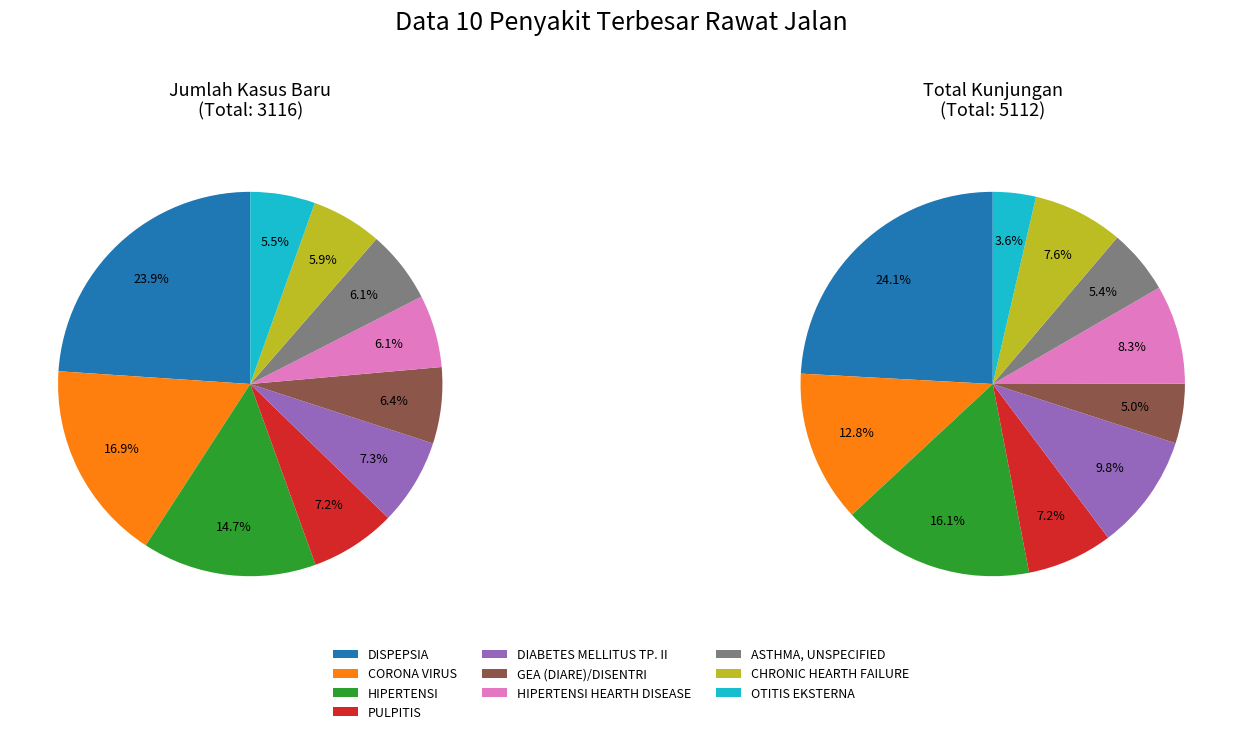

Is it true that PULPITIS is 7% of the pie?

True